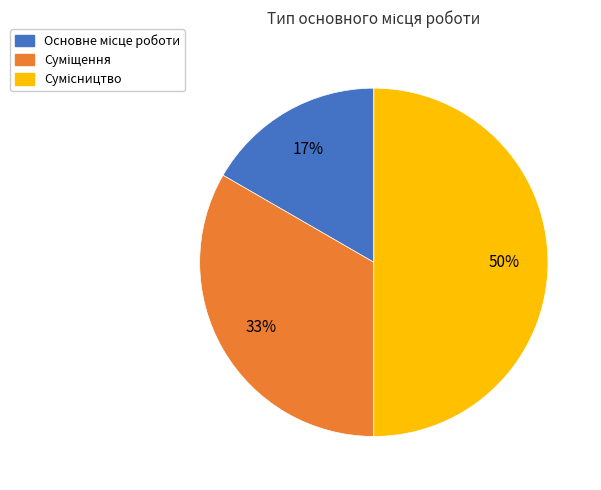

Count the number of slices in the pie.

3